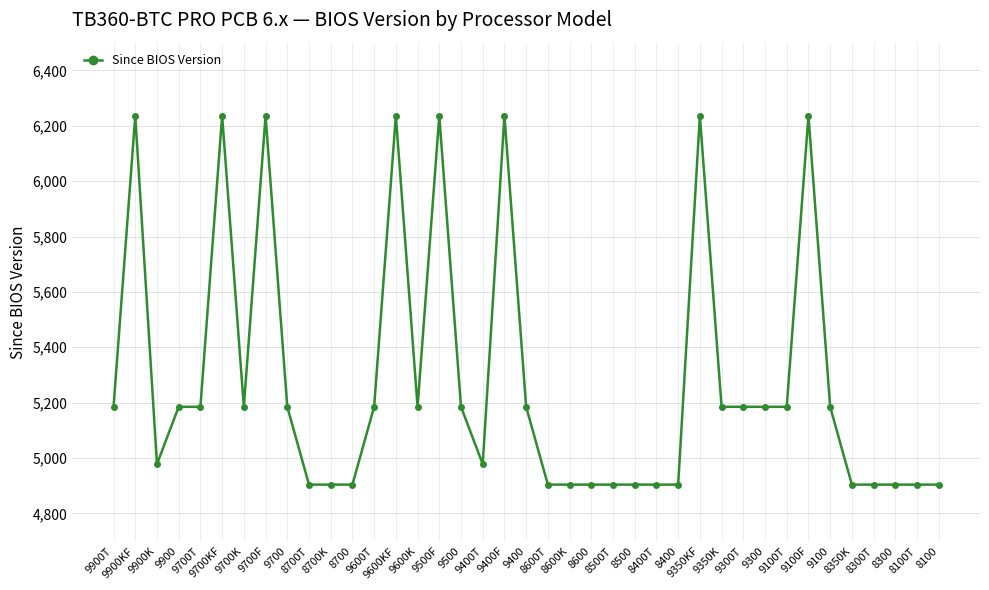

True or false: the data has more than 2 interior local peaks.

True